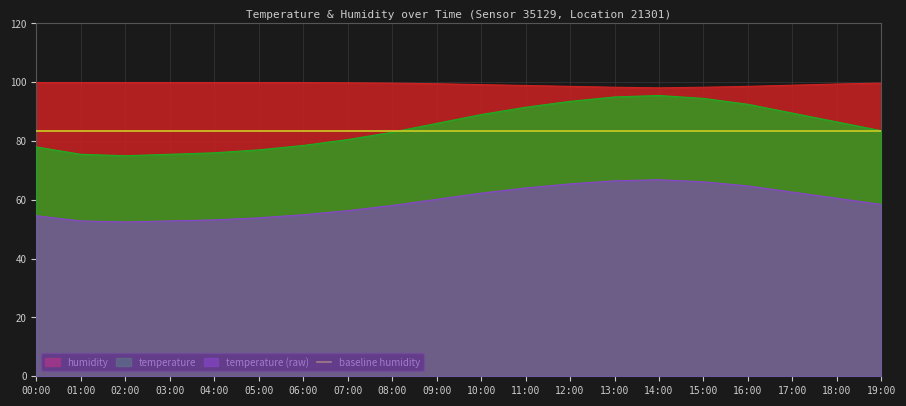

What is the difference between the highest and lowest values at 14:00?

2.6